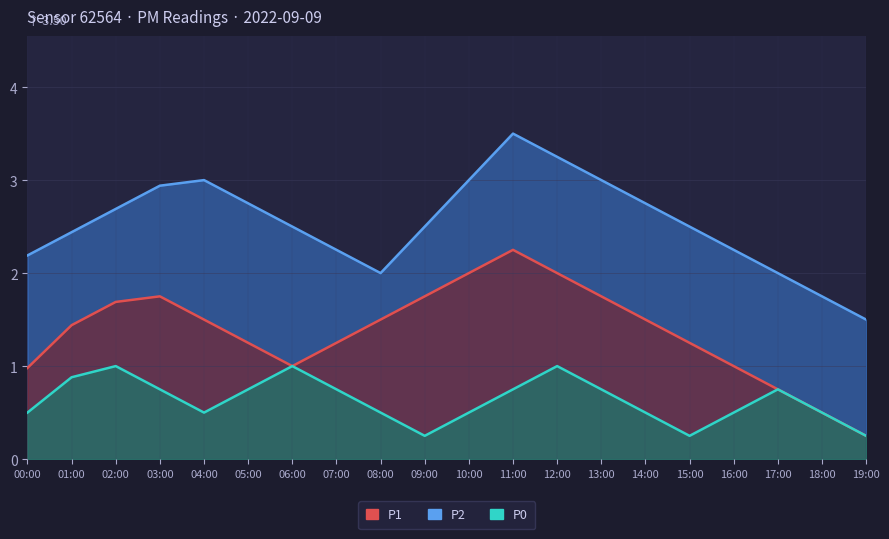

At how many categories does at least one series exceed 2?

16